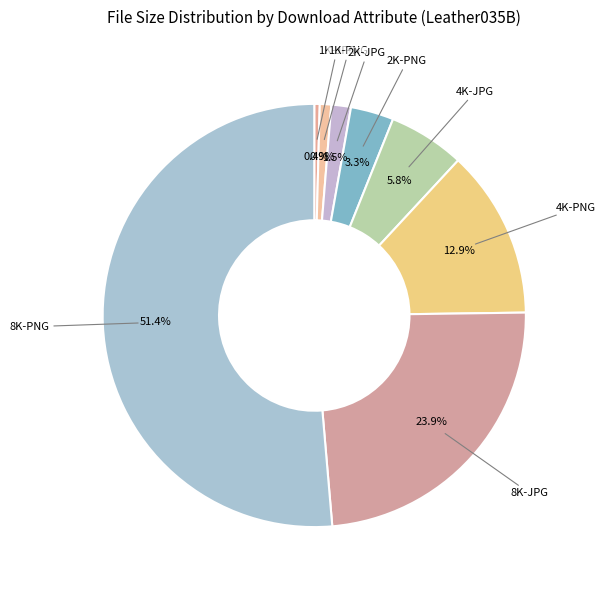

Count the number of slices in the pie.

8